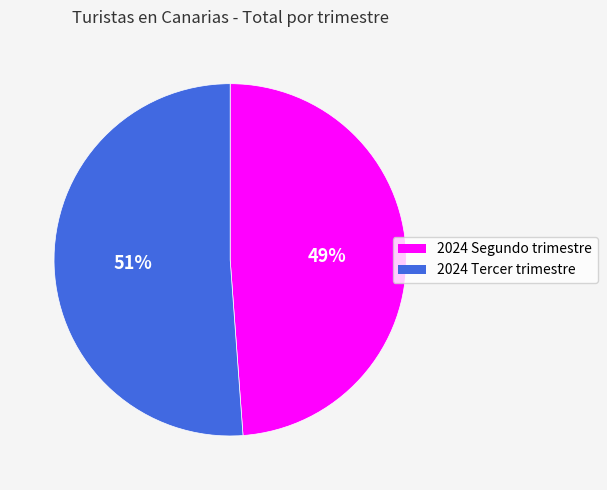

Is it true that 2024 Tercer trimestre is 63% of the pie?

False